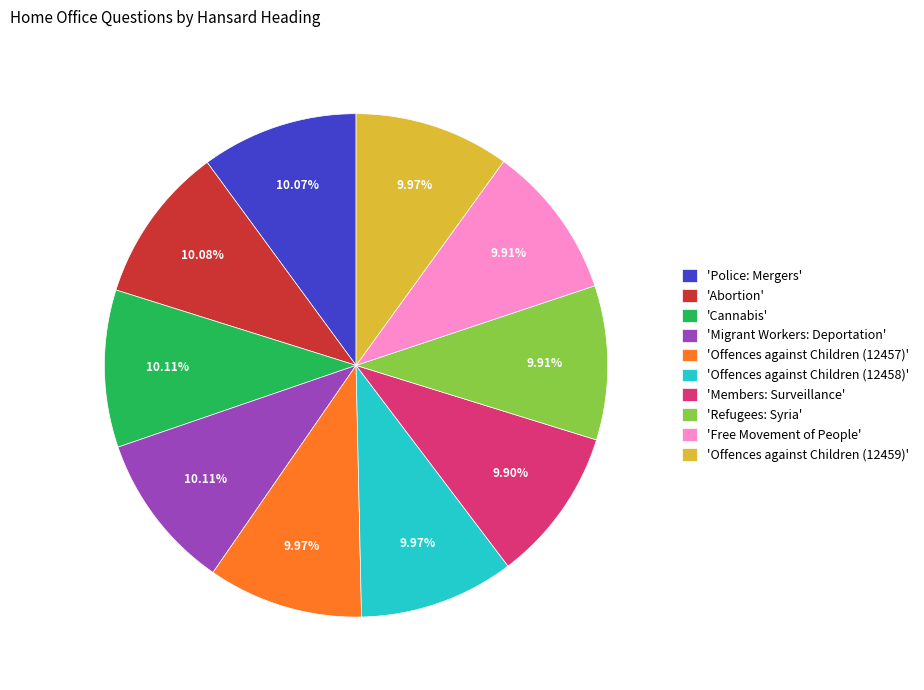

Count the number of slices in the pie.

10